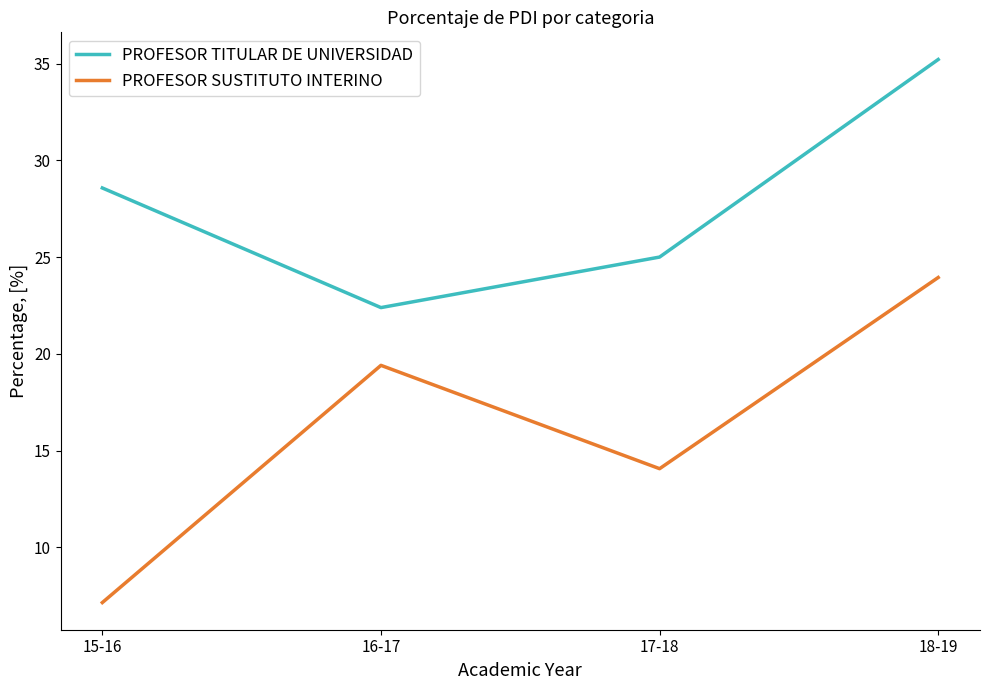

True or false: PROFESOR SUSTITUTO INTERINO and PROFESOR TITULAR DE UNIVERSIDAD intersect in this chart.

False